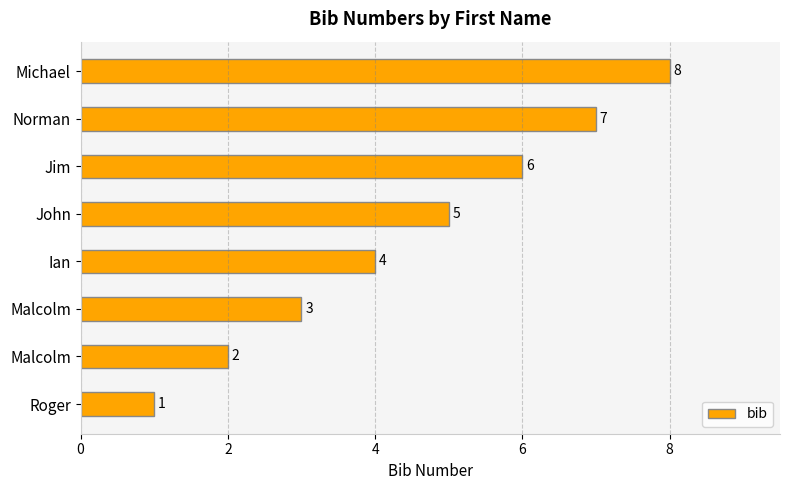

How many data points does each series have?

8